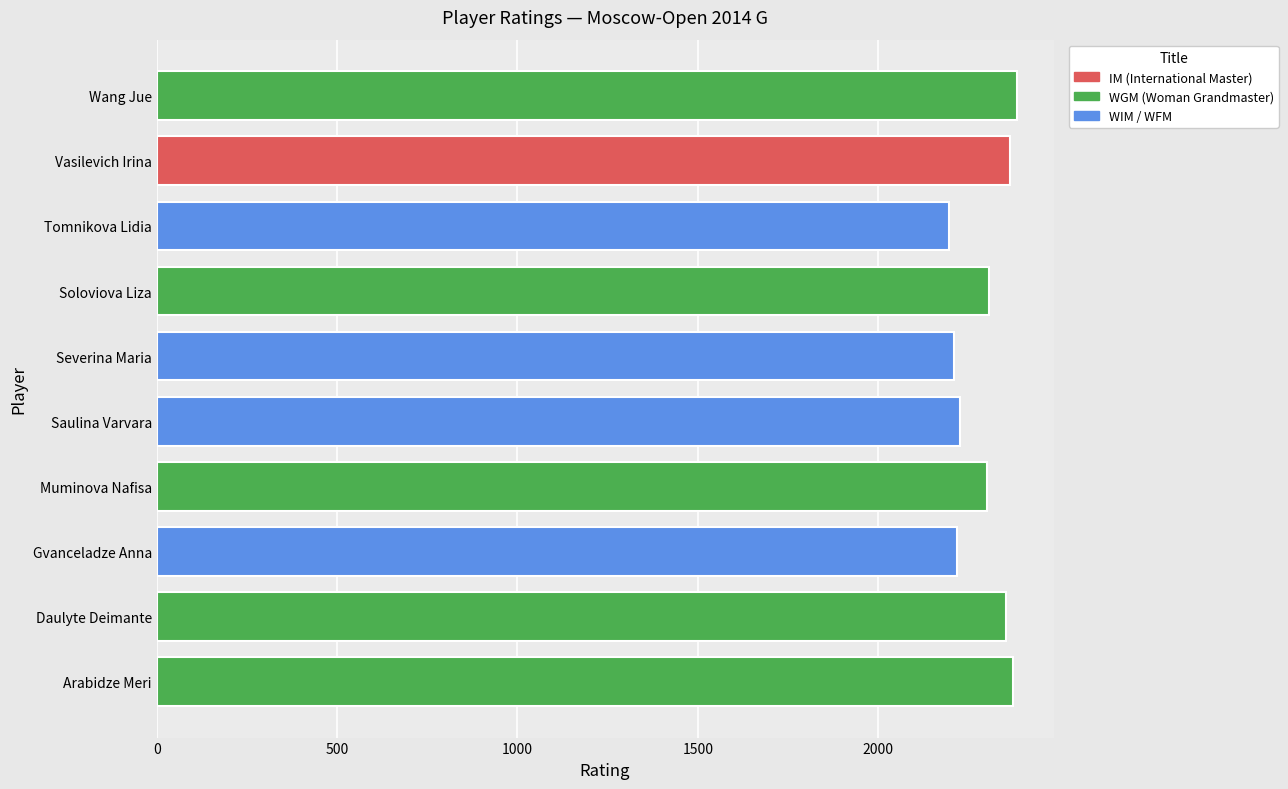

Rank the categories by value from lowest to highest.

Tomnikova Lidia, Severina Maria, Gvanceladze Anna, Saulina Varvara, Muminova Nafisa, Soloviova Liza, Daulyte Deimante, Vasilevich Irina, Arabidze Meri, Wang Jue